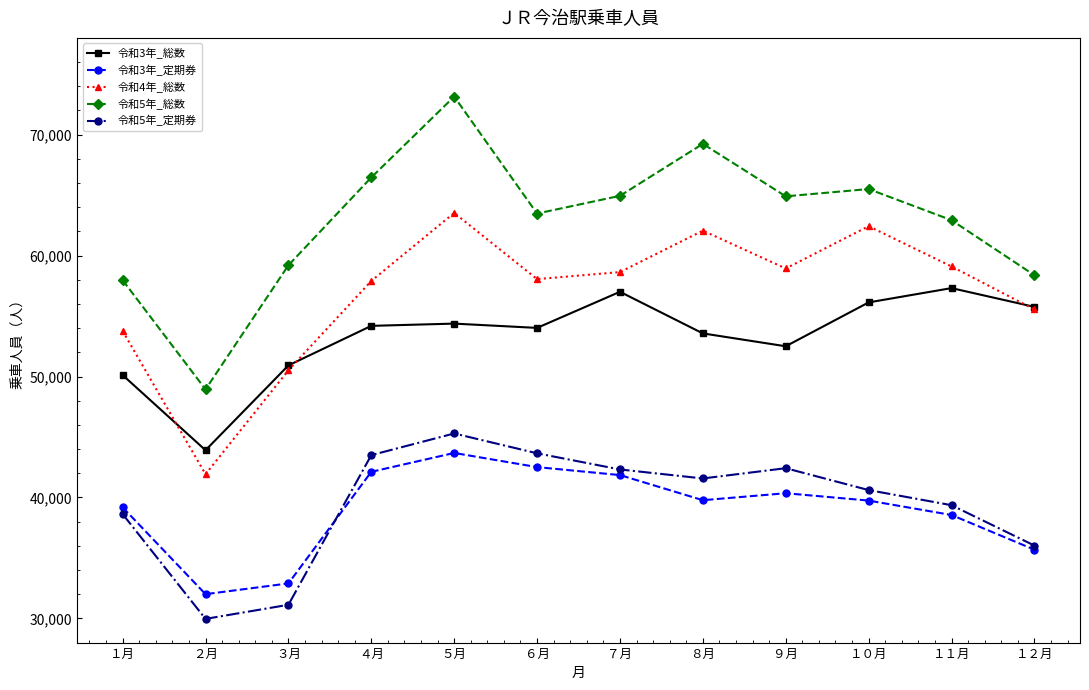

True or false: 令和5年_総数 and 令和4年_総数 cross at least once.

False